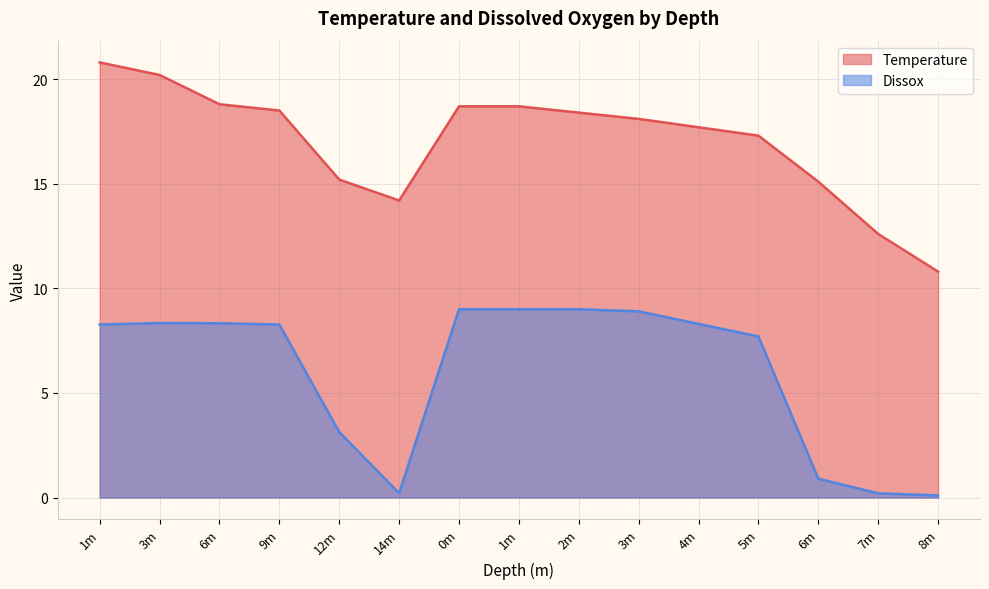

True or false: Dissox has a value of 9.0 at 0m.

True